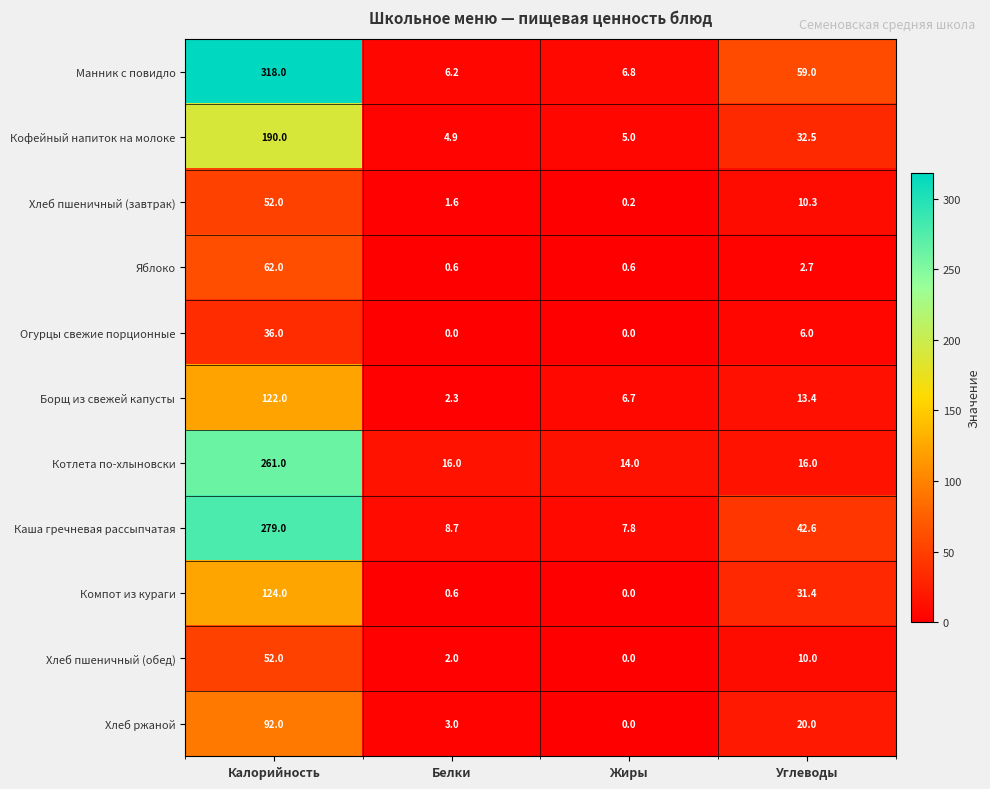

Is it true that Хлеб ржаной equals 3.0 at Белки?

True